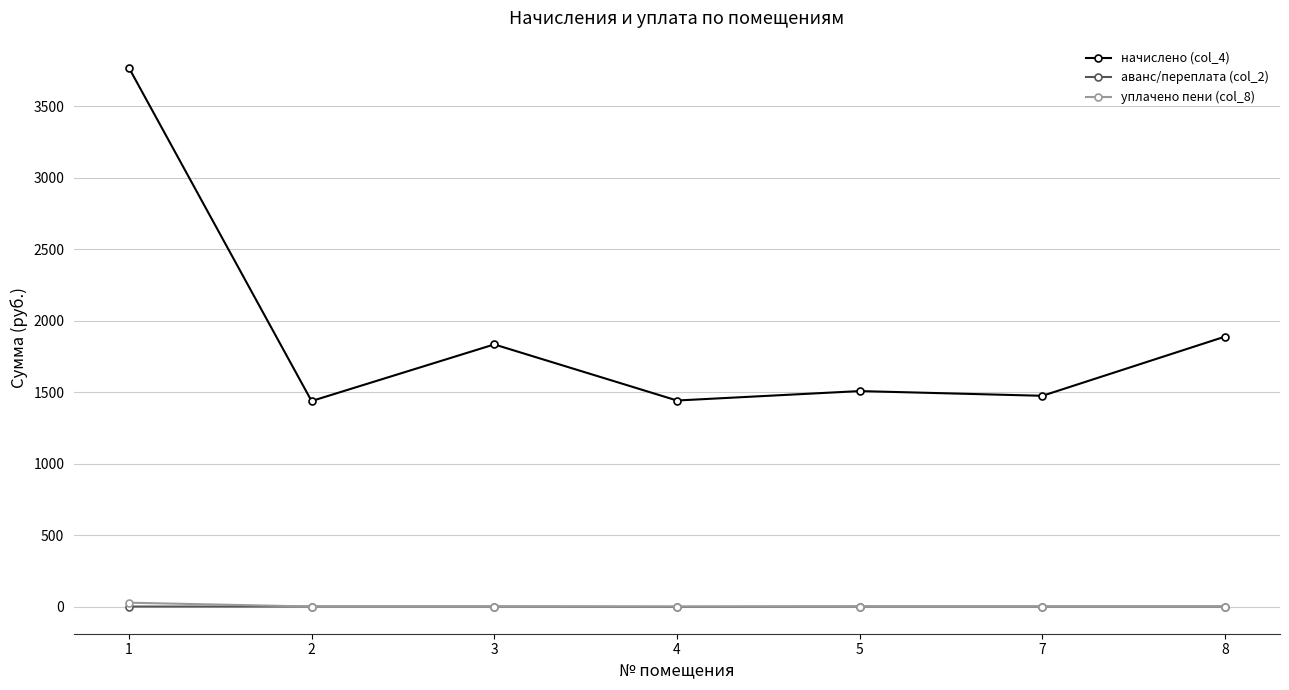

What are all the series names shown in the legend?

начислено (col_4), аванс/переплата (col_2), уплачено пени (col_8)